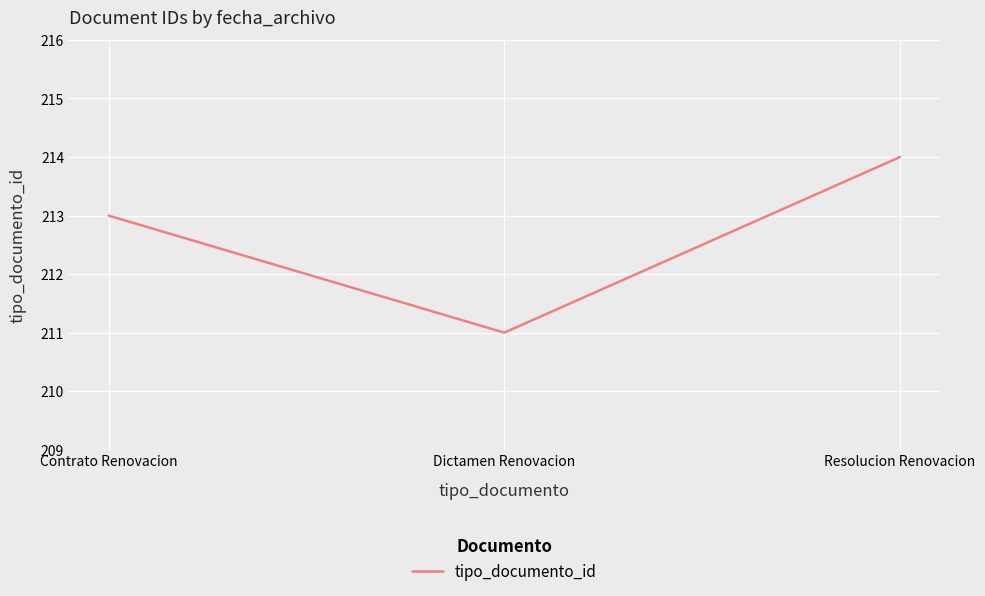

Reading left to right, list all the values displayed in this chart.

213	211	214